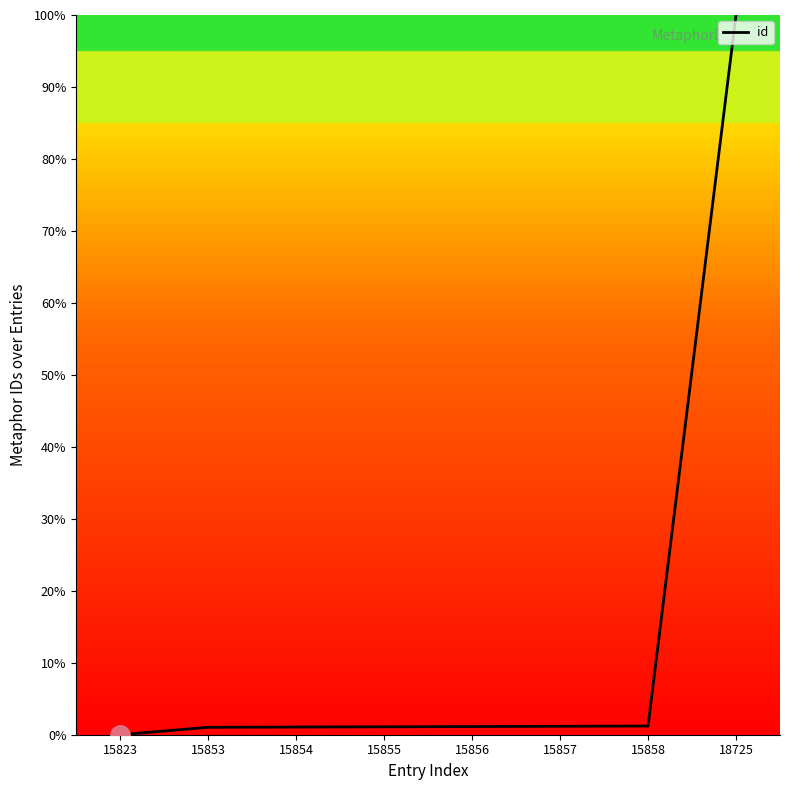

True or false: the data shows 178.3 at 18725.

False